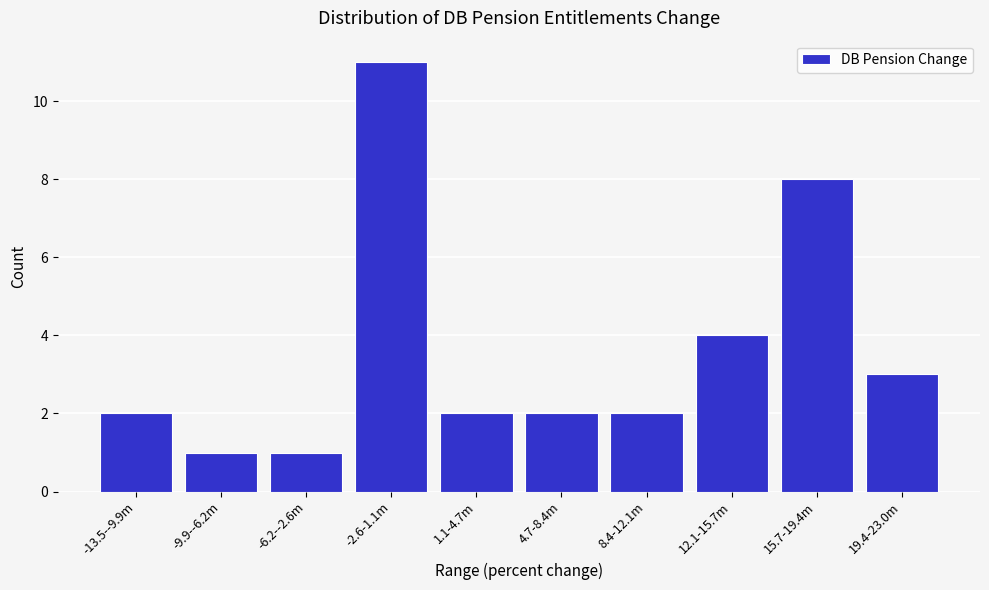

Reading left to right, what are all the values shown in this chart?

-13.5--9.9m=2	-9.9--6.2m=1	-6.2--2.6m=1	-2.6-1.1m=11	1.1-4.7m=2	4.7-8.4m=2	8.4-12.1m=2	12.1-15.7m=4	15.7-19.4m=8	19.4-23.0m=3